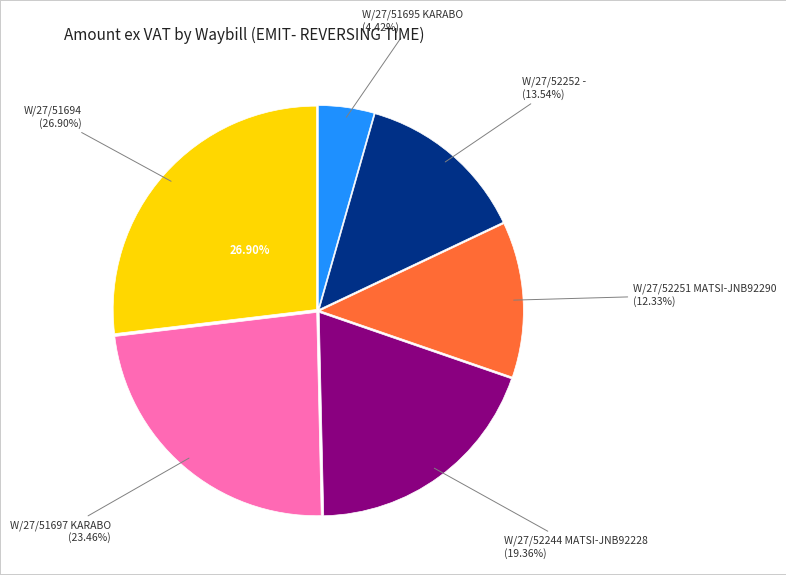

Rank the categories by value from lowest to highest.

W/27/51695 KARABO, W/27/52251 MATSI-JNB92290, W/27/52252 -, W/27/52244 MATSI-JNB92228, W/27/51697 KARABO, W/27/51694